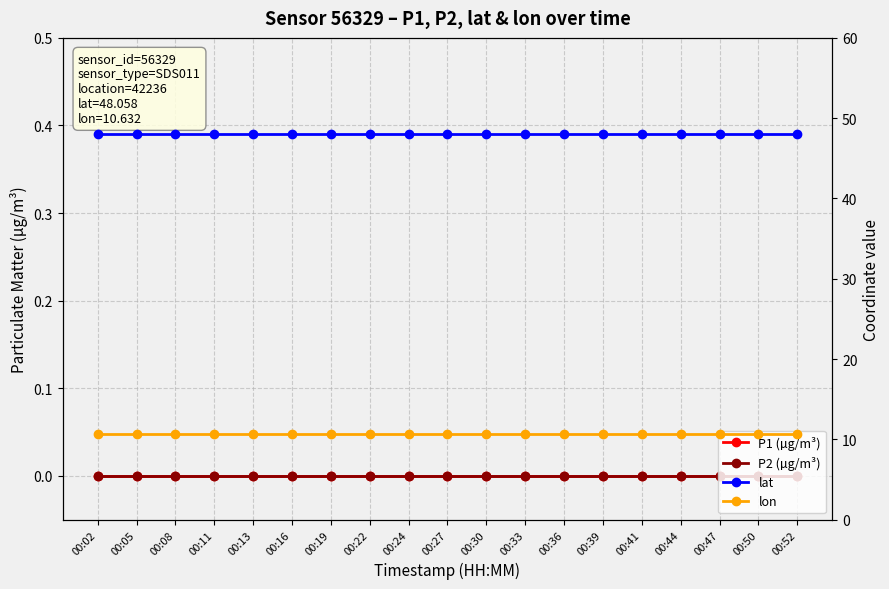

Reading left to right, transcribe all the data shown in this chart.

P1 (µg/m³): 00:02=0.0	00:05=0.0	00:08=0.0	00:11=0.0	00:13=0.0	00:16=0.0	00:19=0.0	00:22=0.0	00:24=0.0	00:27=0.0	00:30=0.0	00:33=0.0	00:36=0.0	00:39=0.0	00:41=0.0	00:44=0.0	00:47=0.0	00:50=0.0	00:52=0.0
P2 (µg/m³): 00:02=0.0	00:05=0.0	00:08=0.0	00:11=0.0	00:13=0.0	00:16=0.0	00:19=0.0	00:22=0.0	00:24=0.0	00:27=0.0	00:30=0.0	00:33=0.0	00:36=0.0	00:39=0.0	00:41=0.0	00:44=0.0	00:47=0.0	00:50=0.0	00:52=0.0
lat: 00:02=48.1	00:05=48.1	00:08=48.1	00:11=48.1	00:13=48.1	00:16=48.1	00:19=48.1	00:22=48.1	00:24=48.1	00:27=48.1	00:30=48.1	00:33=48.1	00:36=48.1	00:39=48.1	00:41=48.1	00:44=48.1	00:47=48.1	00:50=48.1	00:52=48.1
lon: 00:02=10.6	00:05=10.6	00:08=10.6	00:11=10.6	00:13=10.6	00:16=10.6	00:19=10.6	00:22=10.6	00:24=10.6	00:27=10.6	00:30=10.6	00:33=10.6	00:36=10.6	00:39=10.6	00:41=10.6	00:44=10.6	00:47=10.6	00:50=10.6	00:52=10.6